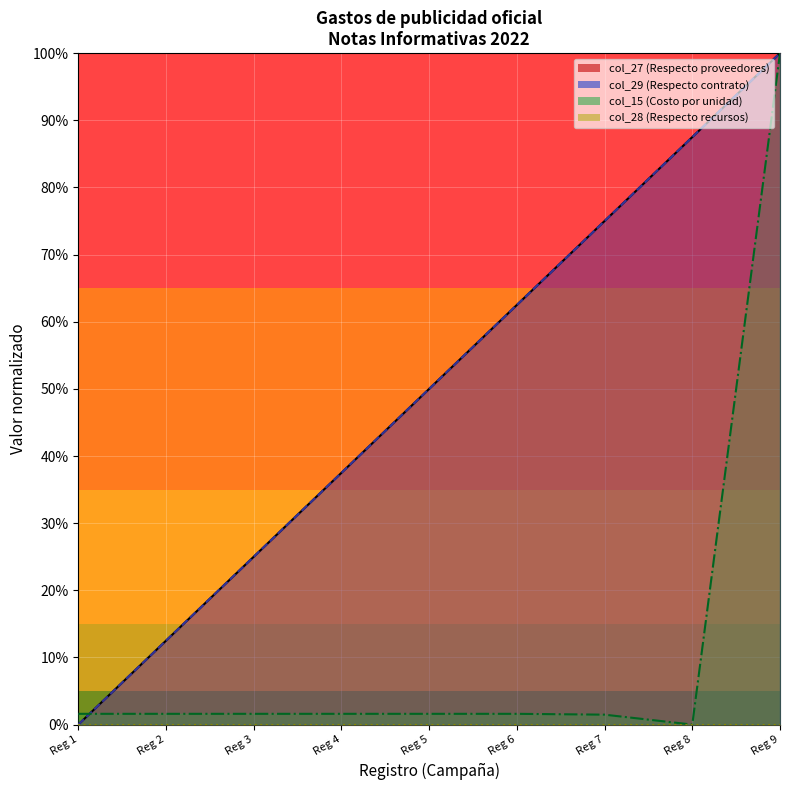

Is the value of col_29 at Reg 8 greater than the value of col_27 at Reg 7?

Yes